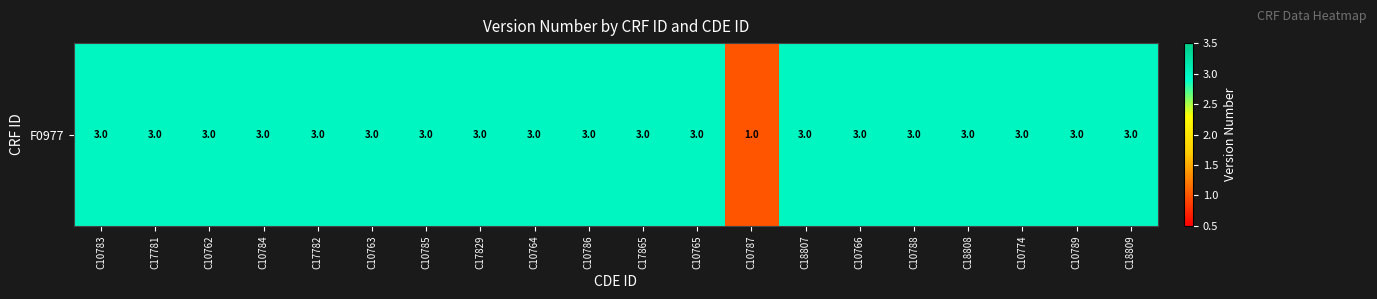

How many values are between 3 and 4?

19